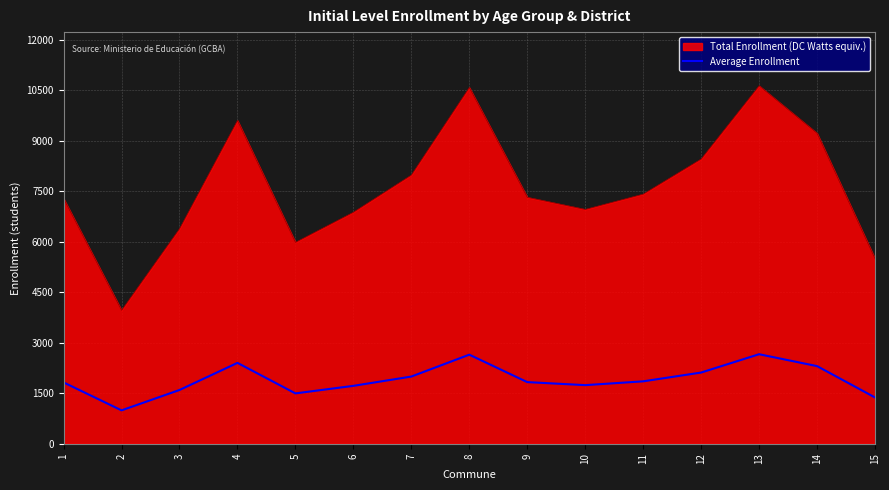

Which series changed the most between 3 and 7?

Total Enrollment (DC Watts equiv.)